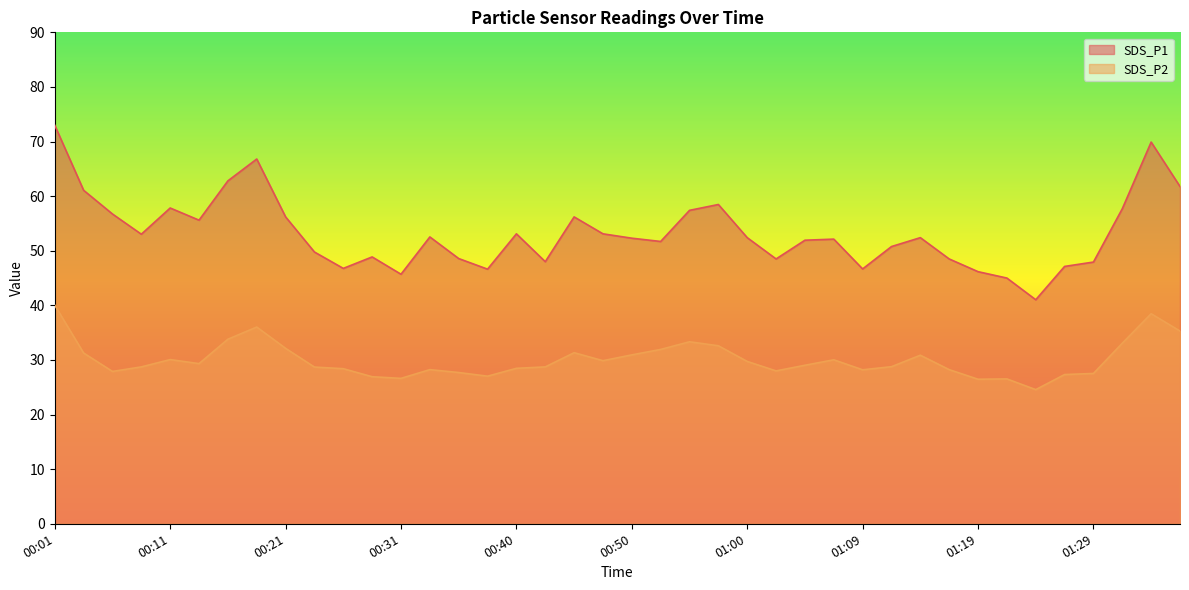

What is the value of the SDS_P2 point at the 3rd from the left?

27.9